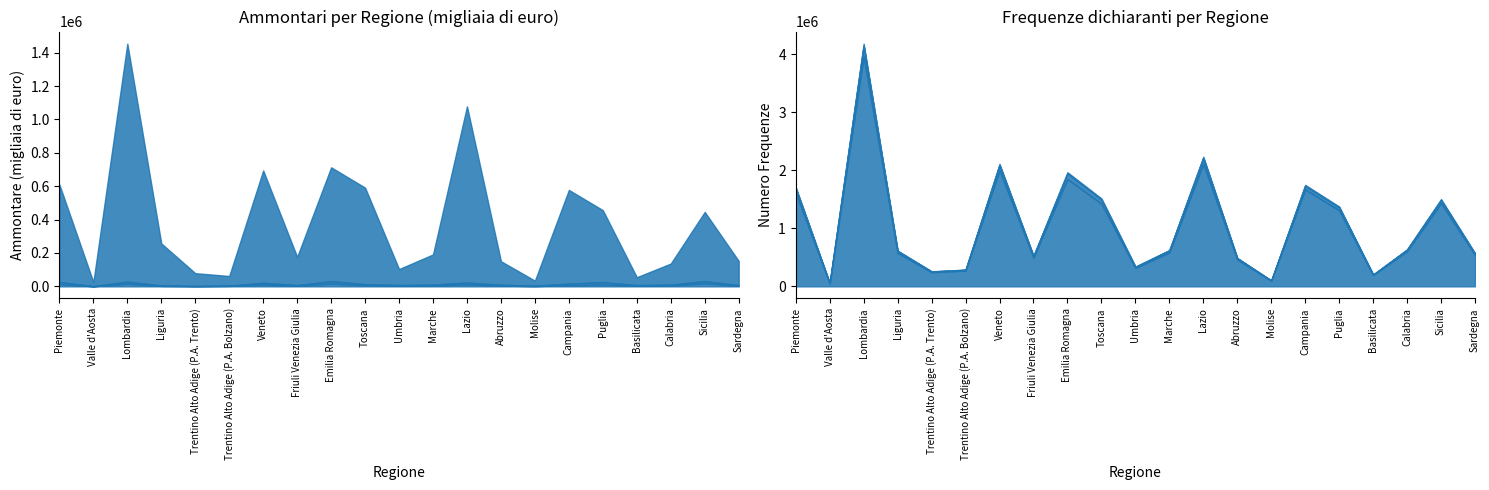

Where does the Reddito agrario (Ammontare) series first go above 4961?

Piemonte